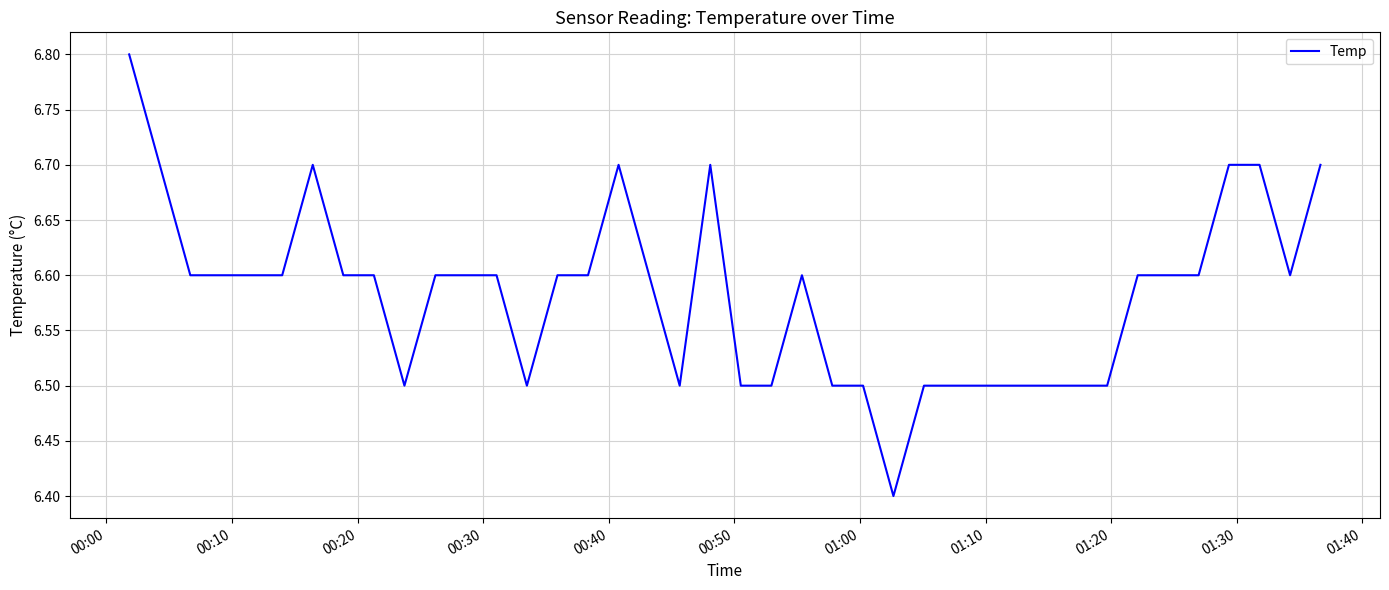

What is the greatest value displayed?

6.8